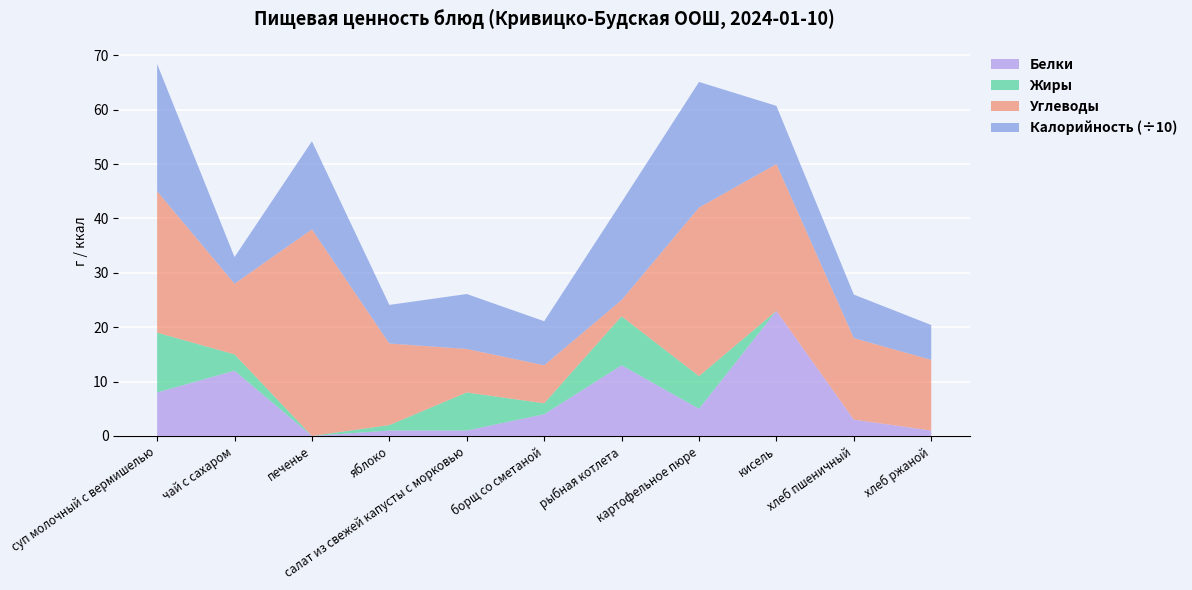

Reading left to right, extract all data points from this chart.

Белки: суп молочный с вермишелью=8.0	чай с сахаром=12.0	печенье=0.0	яблоко=1.0	салат из свежей капусты с морковью=1.0	борщ со сметаной=4.0	рыбная котлета=13.0	картофельное пюре=5.0	кисель=23.0	хлеб пшеничный=3.0	хлеб ржаной=1.0
Жиры: суп молочный с вермишелью=11.0	чай с сахаром=3.0	печенье=0.0	яблоко=1.0	салат из свежей капусты с морковью=7.0	борщ со сметаной=2.0	рыбная котлета=9.0	картофельное пюре=6.0	кисель=0.0	хлеб пшеничный=0.0	хлеб ржаной=0.0
Углеводы: суп молочный с вермишелью=26.0	чай с сахаром=13.0	печенье=38.0	яблоко=15.0	салат из свежей капусты с морковью=8.0	борщ со сметаной=7.0	рыбная котлета=3.0	картофельное пюре=31.0	кисель=27.0	хлеб пшеничный=15.0	хлеб ржаной=13.0
Калорийность (÷10): суп молочный с вермишелью=23.4	чай с сахаром=4.9	печенье=16.2	яблоко=7.1	салат из свежей капусты с морковью=10.1	борщ со сметаной=8.1	рыбная котлета=18.0	картофельное пюре=23.1	кисель=10.7	хлеб пшеничный=8.0	хлеб ржаной=6.4